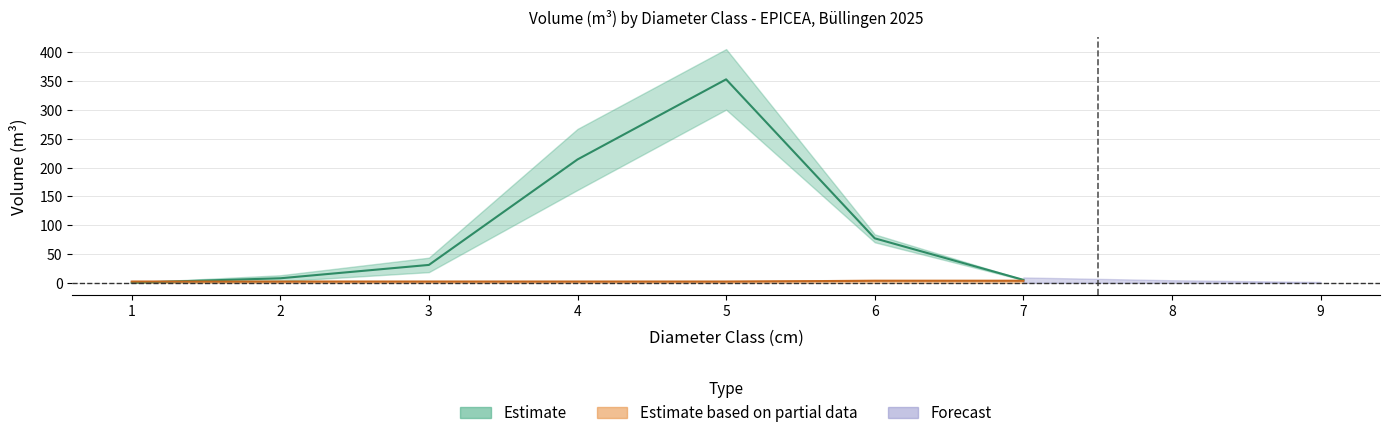

Between 8 and 3, which is larger?

3